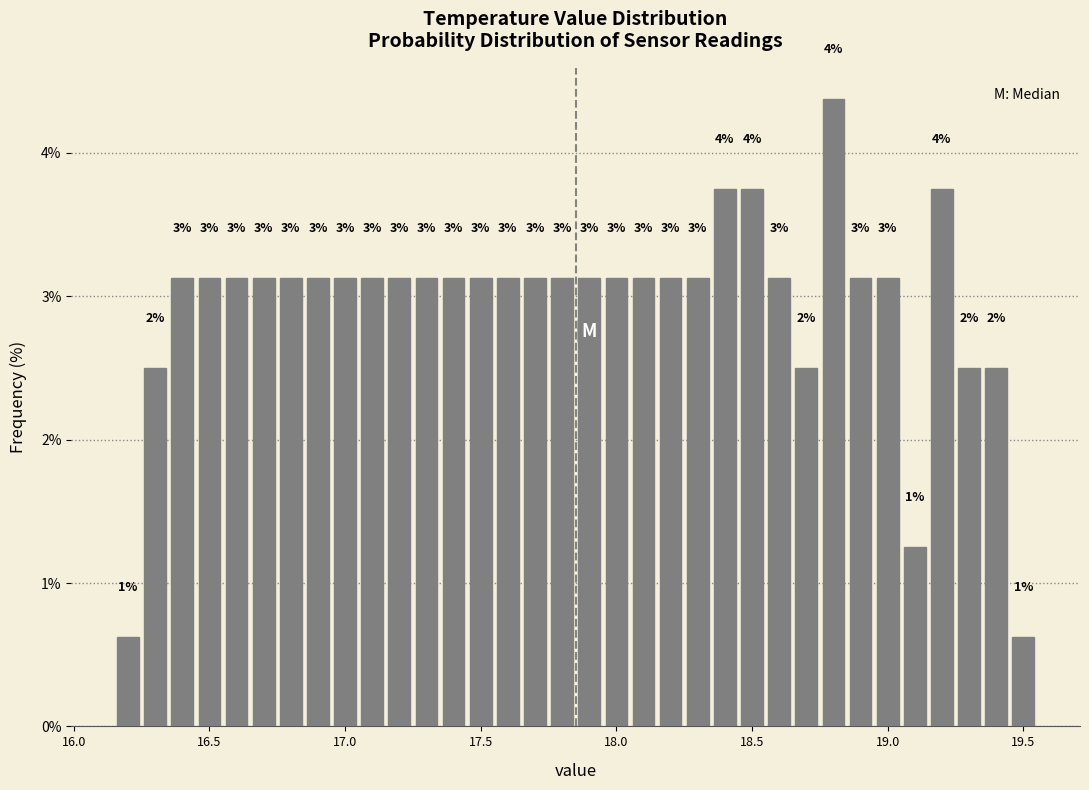

Around what value on the x-axis is the tallest bar? Give the approximate position of its centre, as read against the axis.

18.80